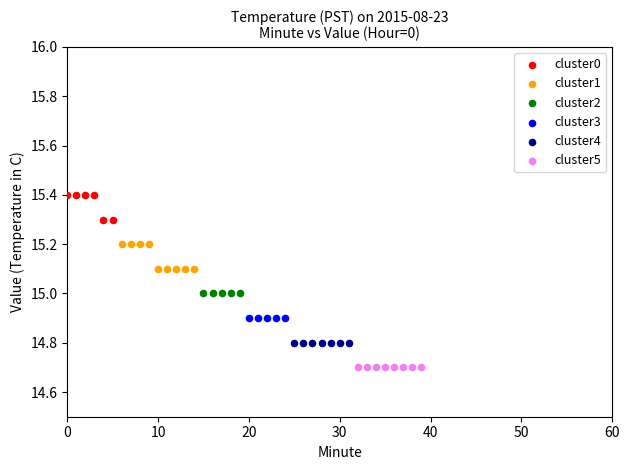

Which series reaches the minimum Y coordinate?

cluster5